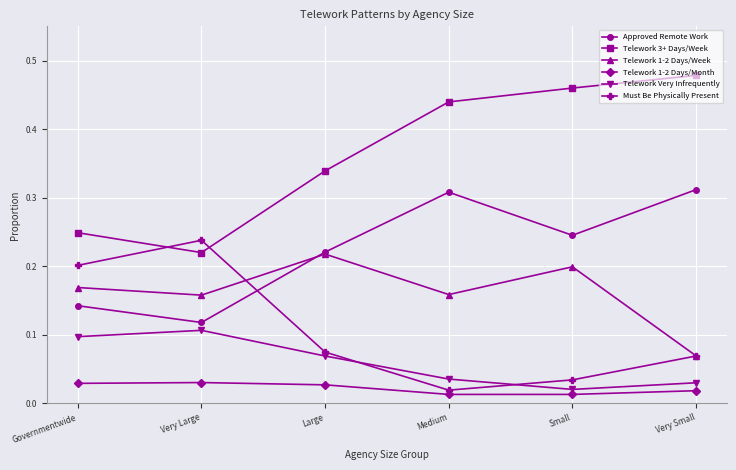

What are all the series names shown in the legend?

Approved Remote Work, Telework 3+ Days/Week, Telework 1-2 Days/Week, Telework 1-2 Days/Month, Telework Very Infrequently, Must Be Physically Present